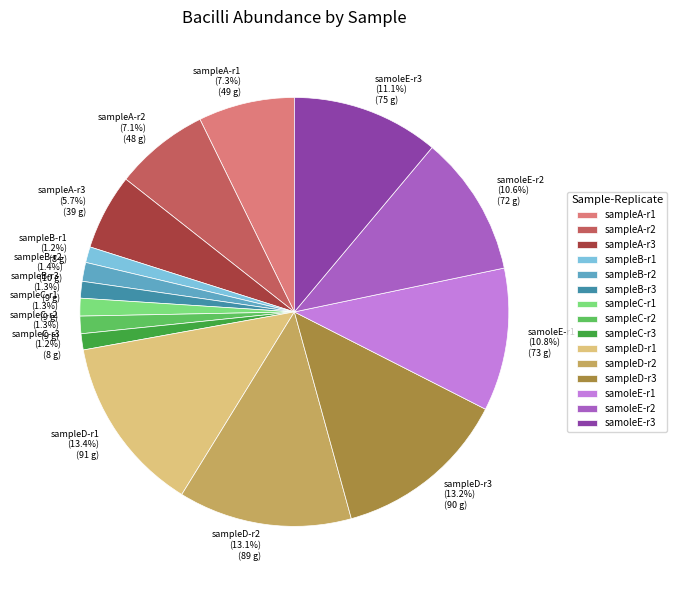

To the nearest percent, what is the average slice percentage?

7%